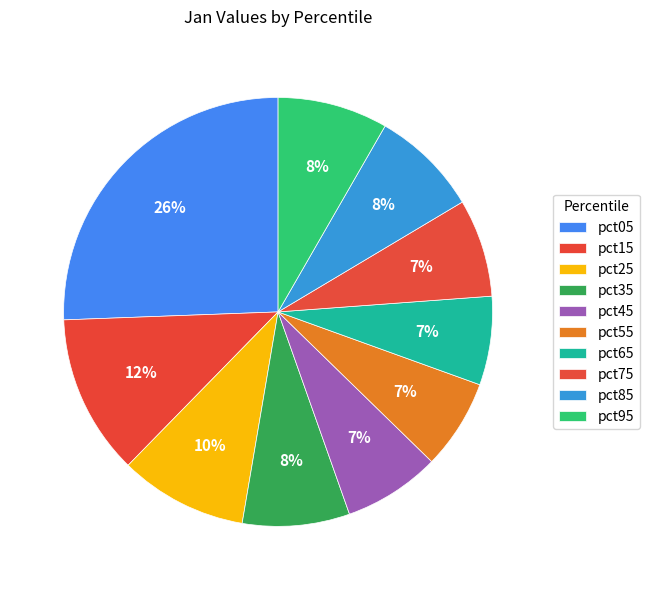

Which category has the biggest portion of the pie?

pct05